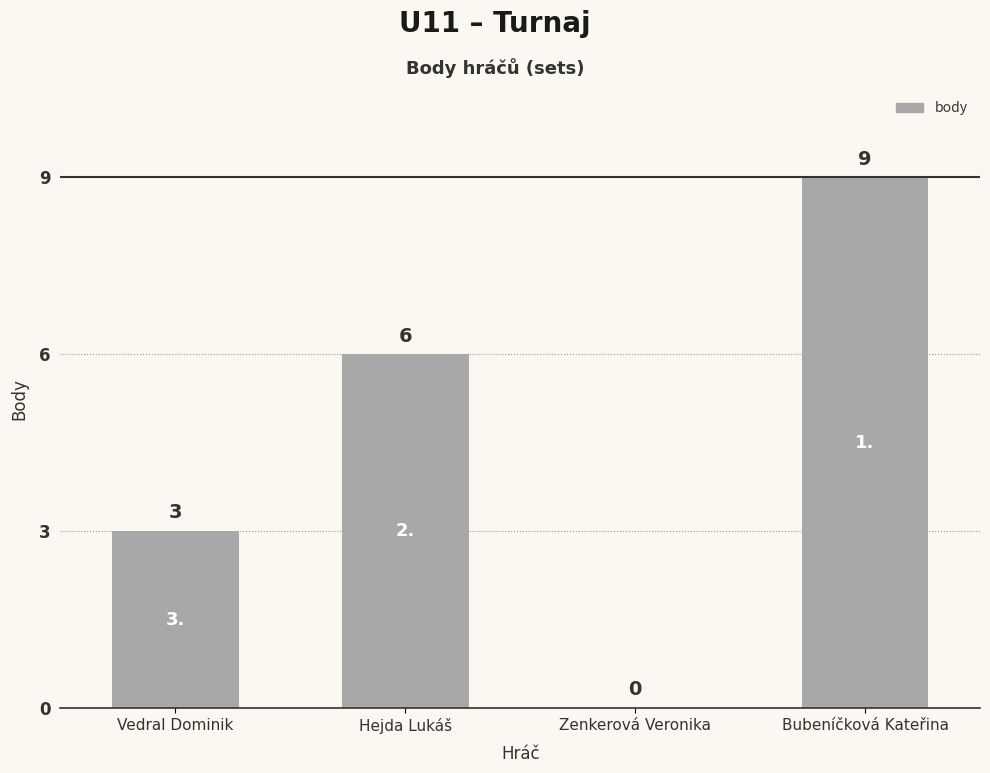

How many values are between 3 and 9?

3